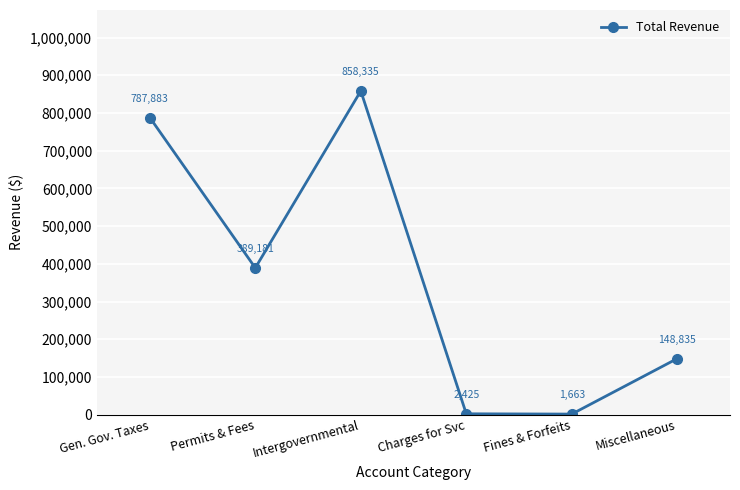

The value at Permits & Fees is 614476. True or false?

False